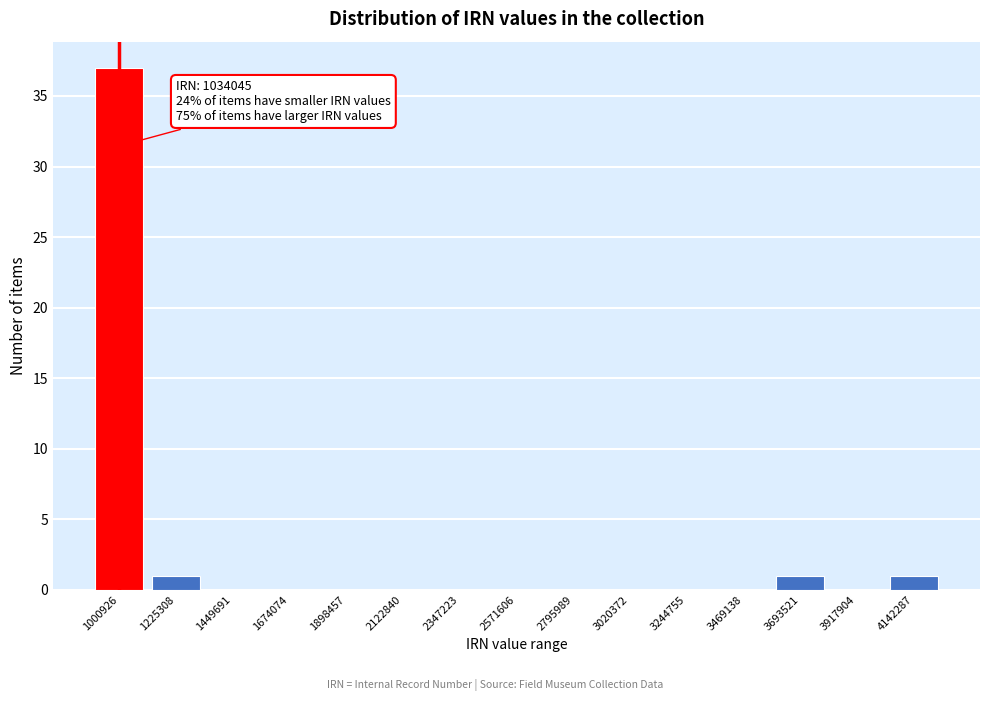

Reading left to right, extract all data points from this chart.

1000926=37	1225308=1	1449691=0	1674074=0	1898457=0	2122840=0	2347223=0	2571606=0	2795989=0	3020372=0	3244755=0	3469138=0	3693521=1	3917904=0	4142287=1